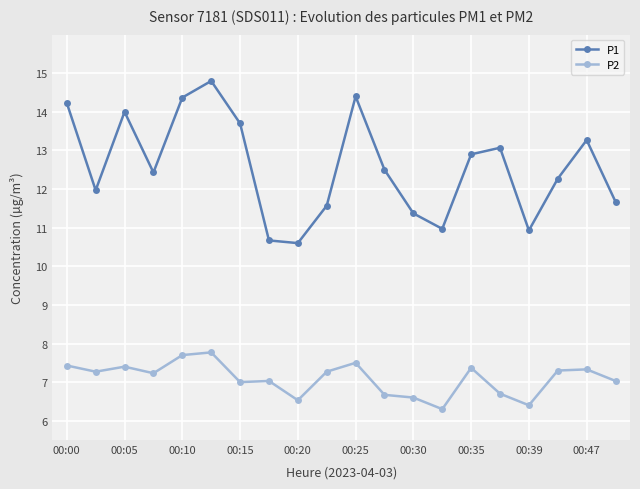

How many lines are shown in the chart?

2